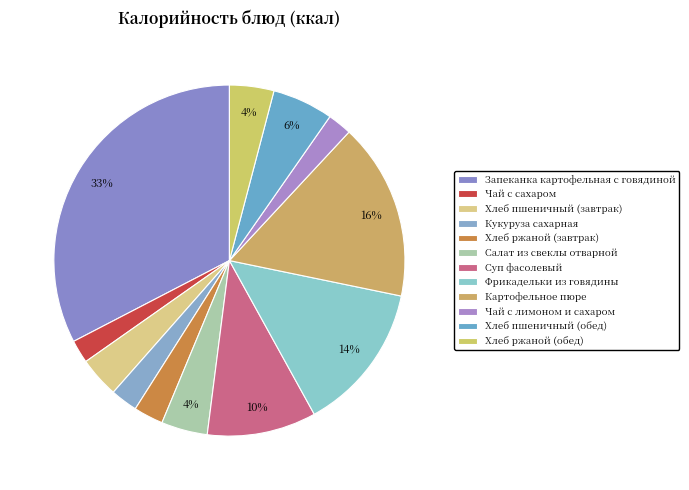

To the nearest percent, what is the difference between the largest and smallest slice percentages?

30%